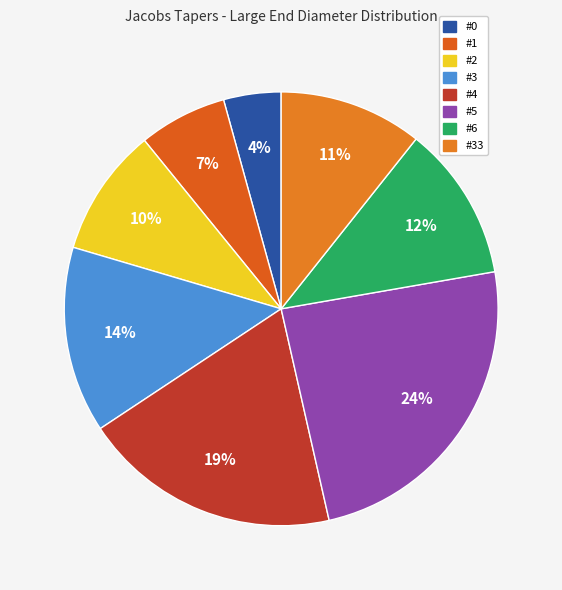

How many segments does this pie chart have?

8